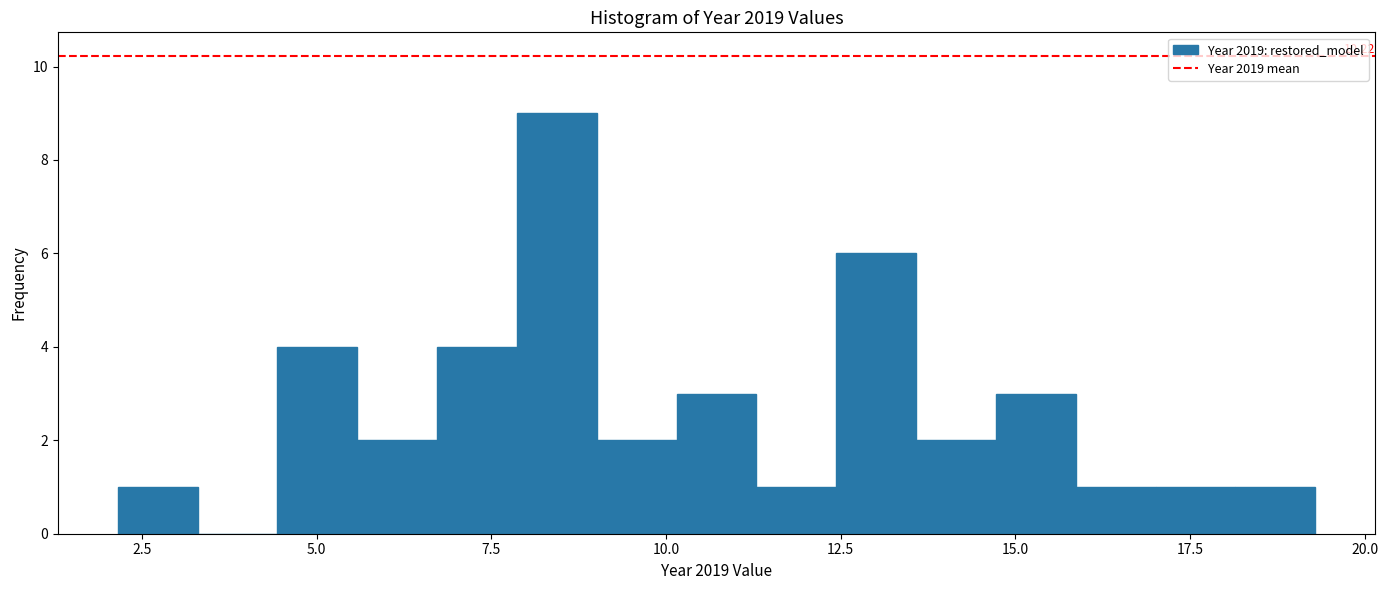

Read against the x-axis, roughly where is the centre of the tallest bar?

8.5